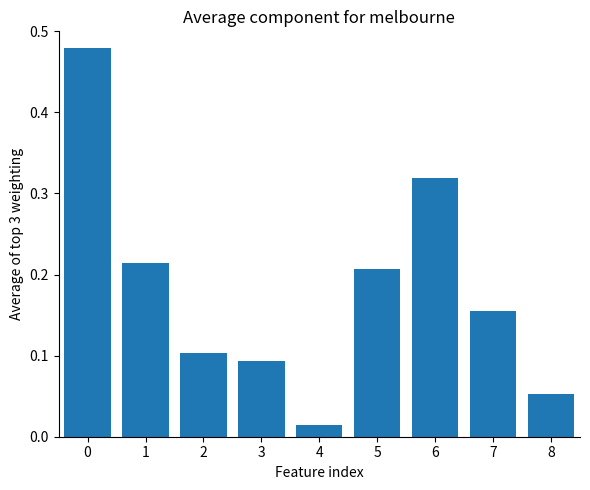

Where is the data nearest to the value 0?

4